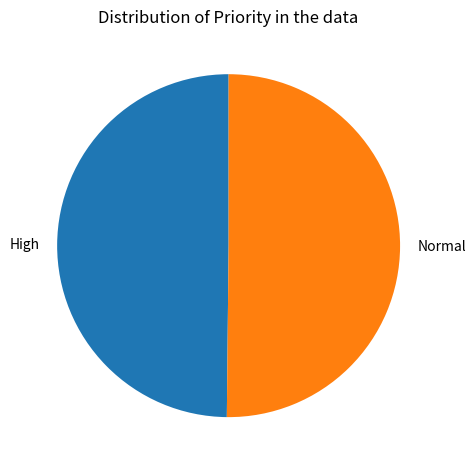

Combined, do Normal and High account for over 50%?

Yes